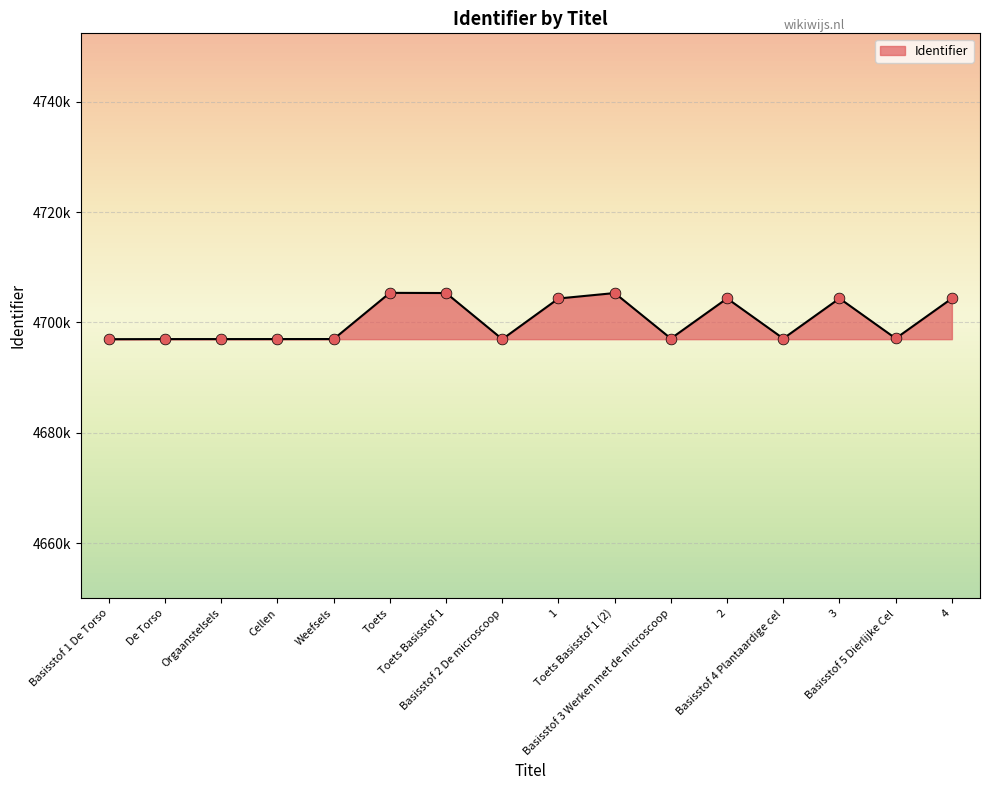

What is the ratio of the value at Toets Basisstof 1 to the value at Basisstof 4 Plantaardige cel?

1.0